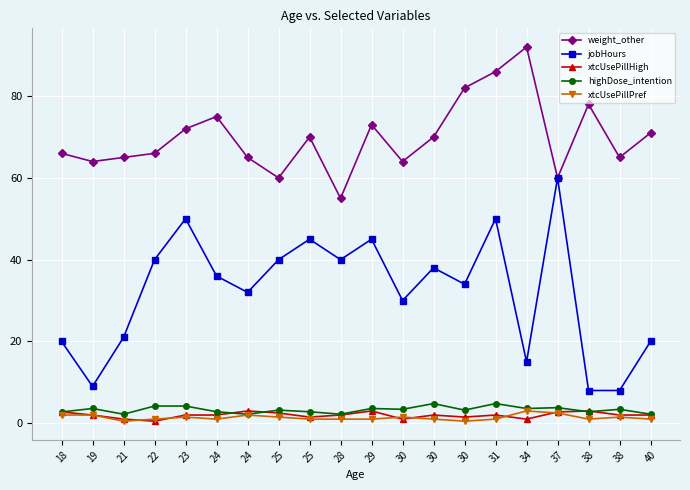

What is the spread (max minus min) of values at 18?

64.0